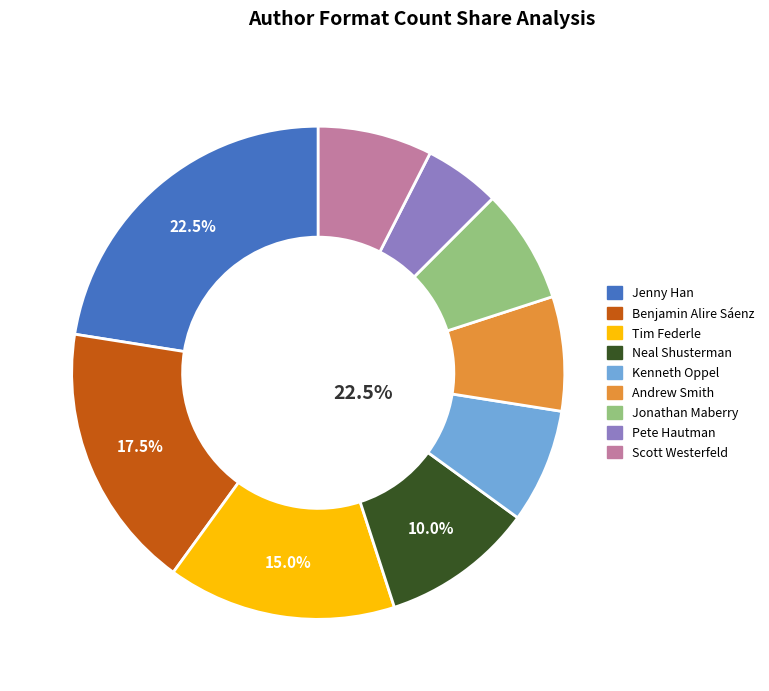

Which slice is the smallest?

Pete Hautman (1058481)